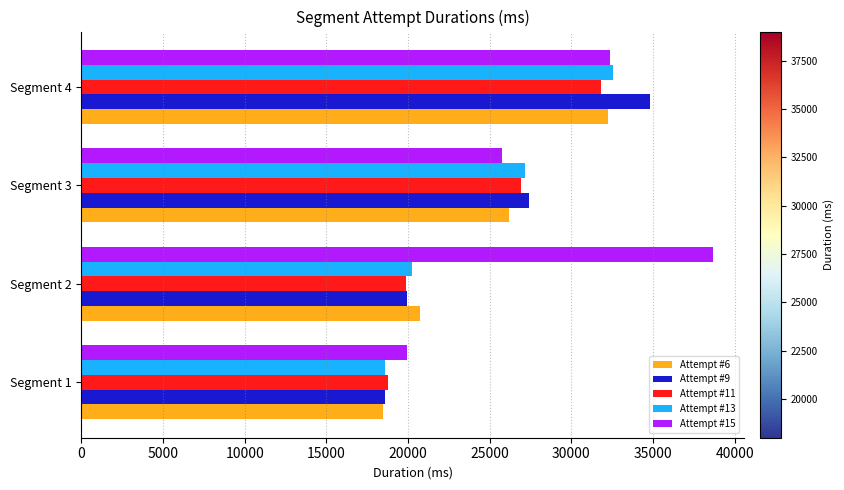

Which series changed the most between Segment 1 and Segment 2?

Attempt #15